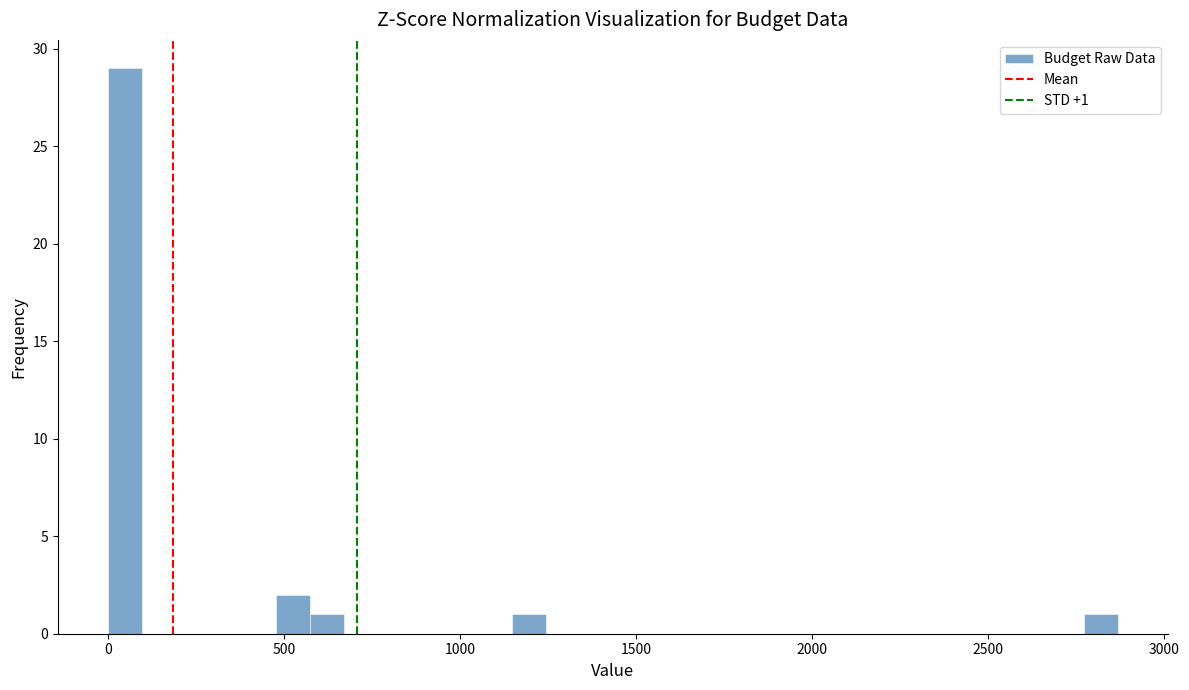

Around what value on the x-axis is the tallest bar? Give the approximate position of its centre, as read against the axis.

50